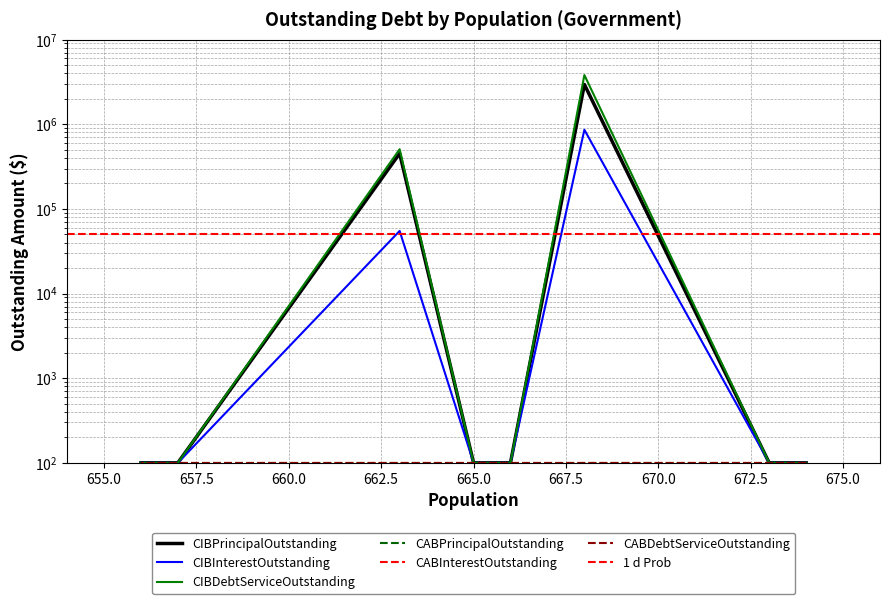

True or false: CIBInterestOutstanding and CIBDebtServiceOutstanding intersect in this chart.

False